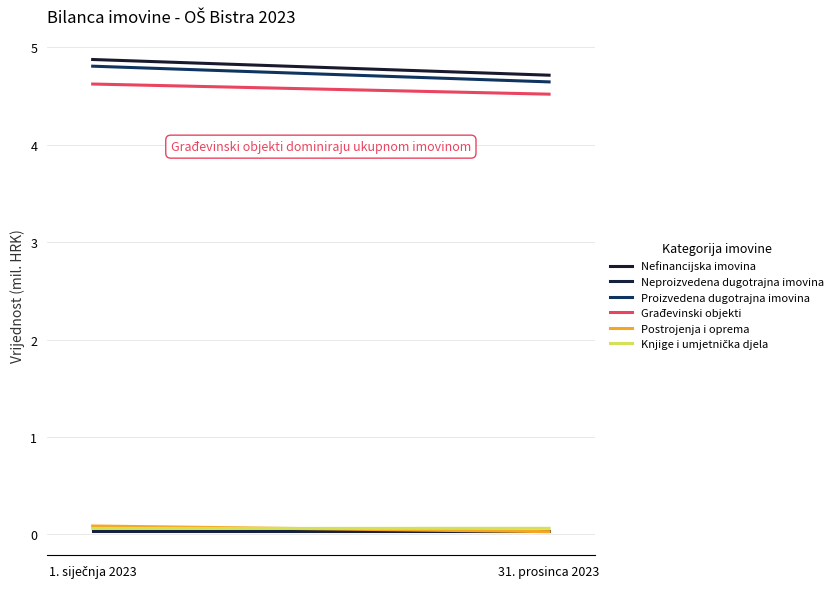

What is the spread (max minus min) of values at 1. siječnja 2023?

4.8